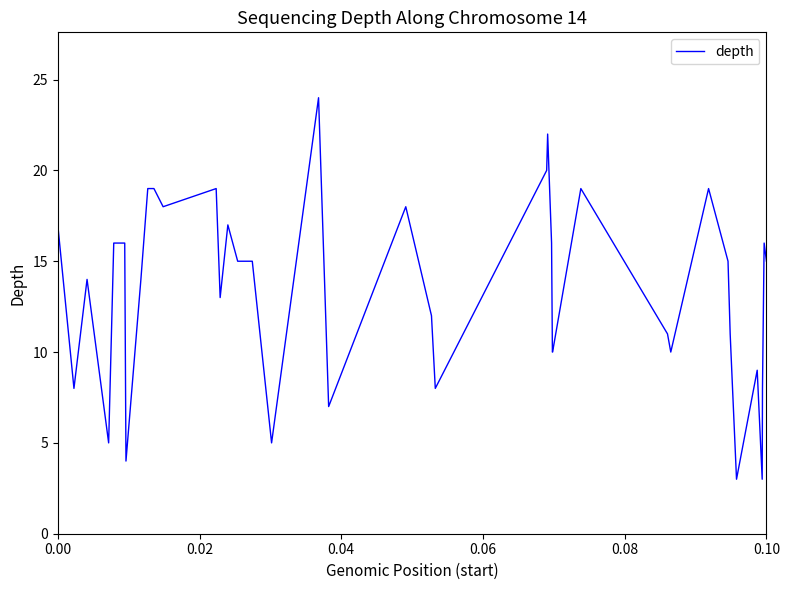

What is the smallest value displayed?

3